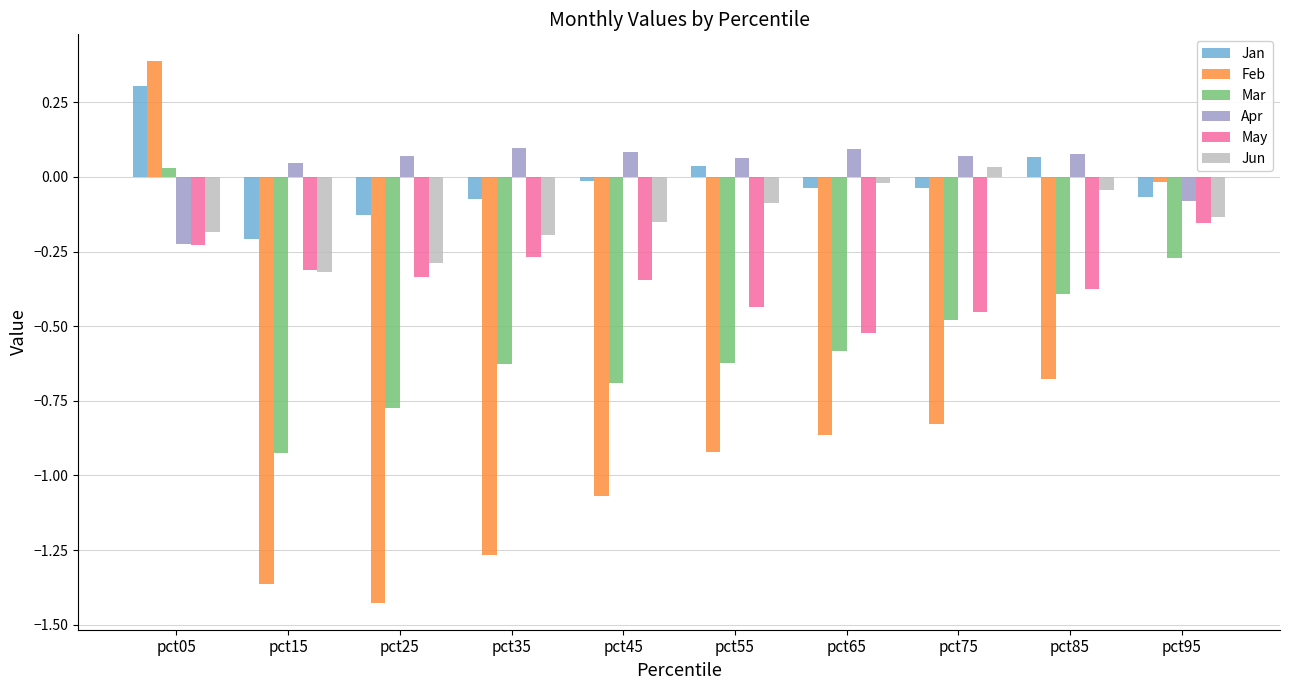

What is the difference between the maximum and minimum values in the Feb series?

1.8